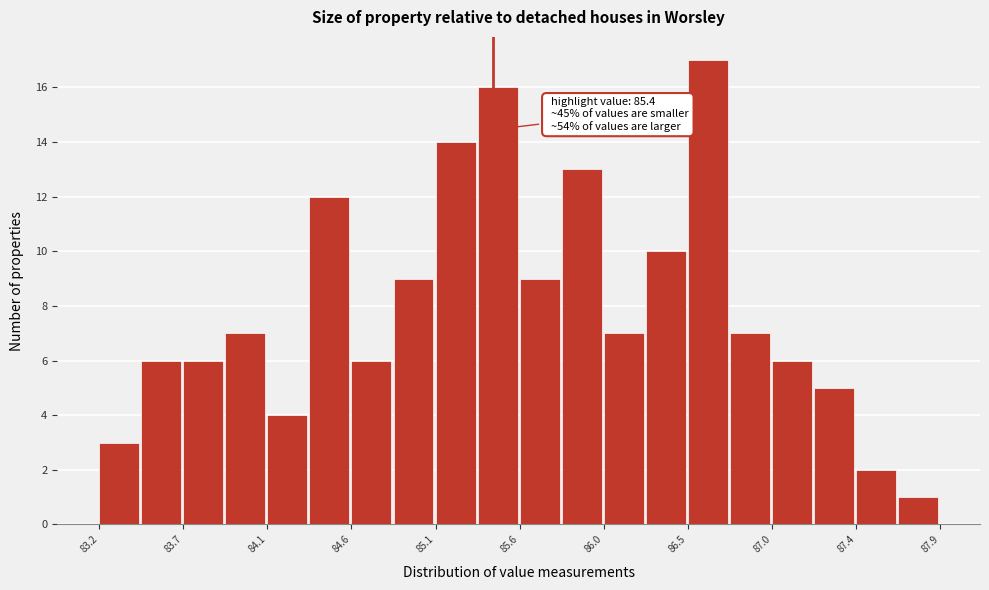

Over which range of the x-axis is the bar tallest?

86.490 to 86.725